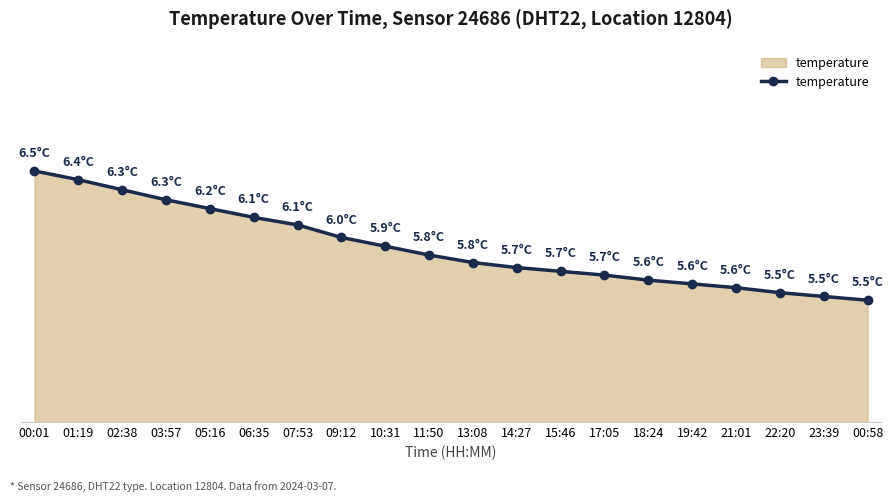

Rank the categories by value from lowest to highest.

00:58, 23:39, 22:20, 21:01, 19:42, 18:24, 17:05, 15:46, 14:27, 13:08, 11:50, 10:31, 09:12, 07:53, 06:35, 05:16, 03:57, 02:38, 01:19, 00:01